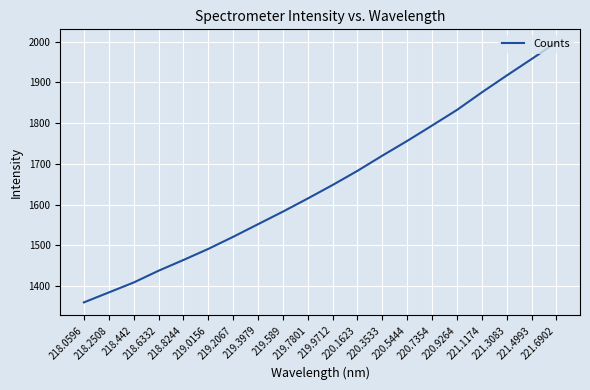

Count the number of values greater than 1648.

10